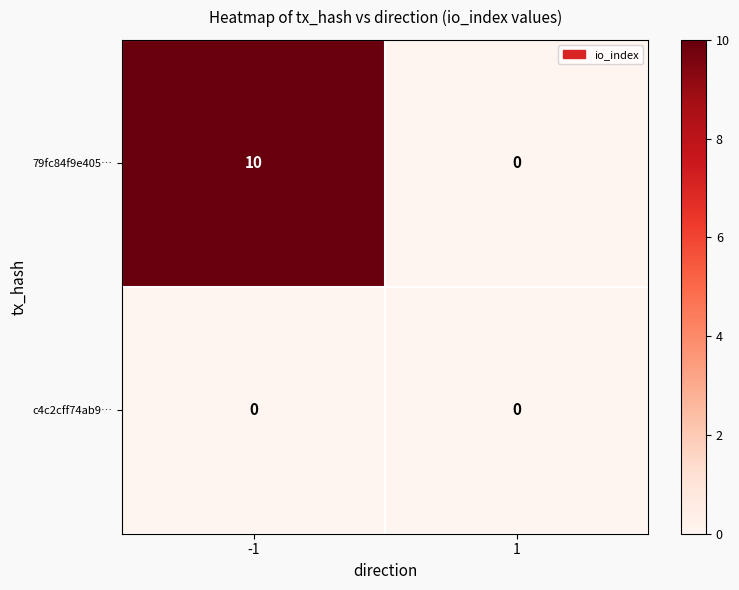

Rank the series at -1 from lowest to highest value.

c4c2cff74ab9…, 79fc84f9e405…